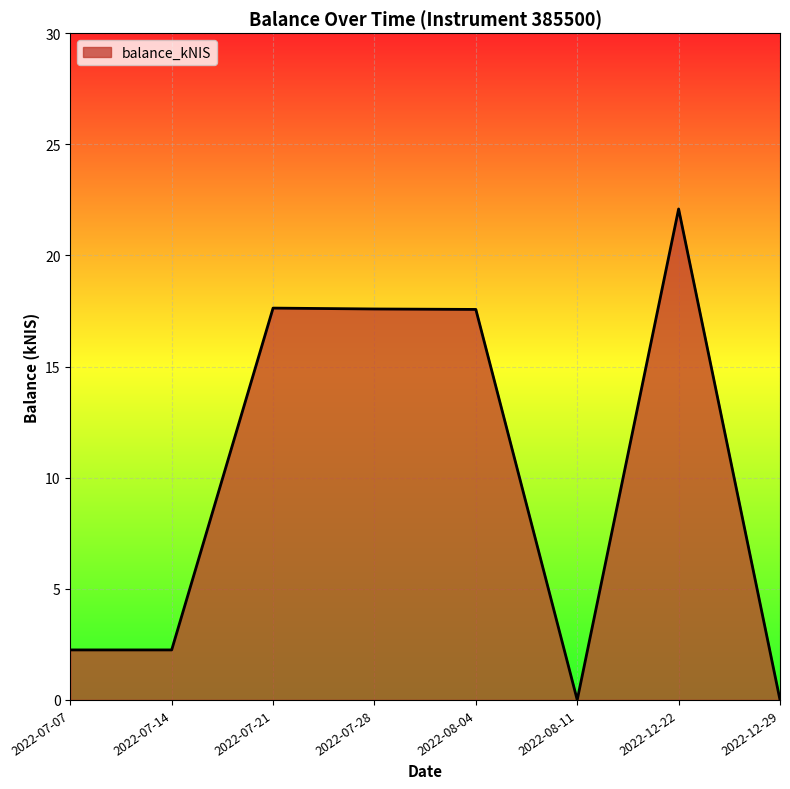

True or false: the data shows 17.6 at 2022-07-28.

True